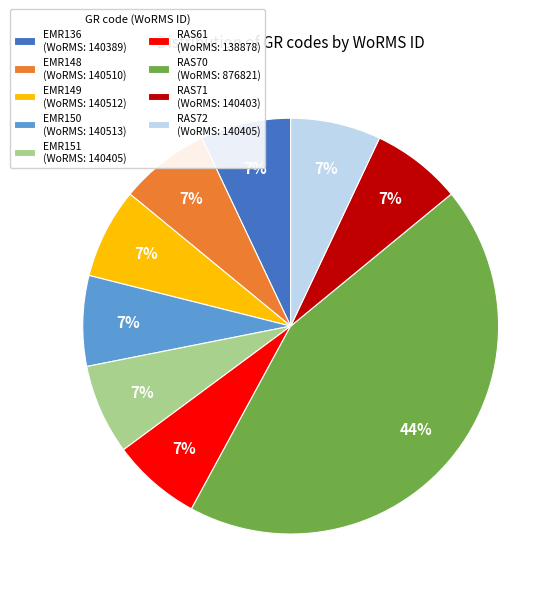

Do RAS72 (WoRMS: 140405) and EMR150 (WoRMS: 140513) together represent more than half of the pie?

No